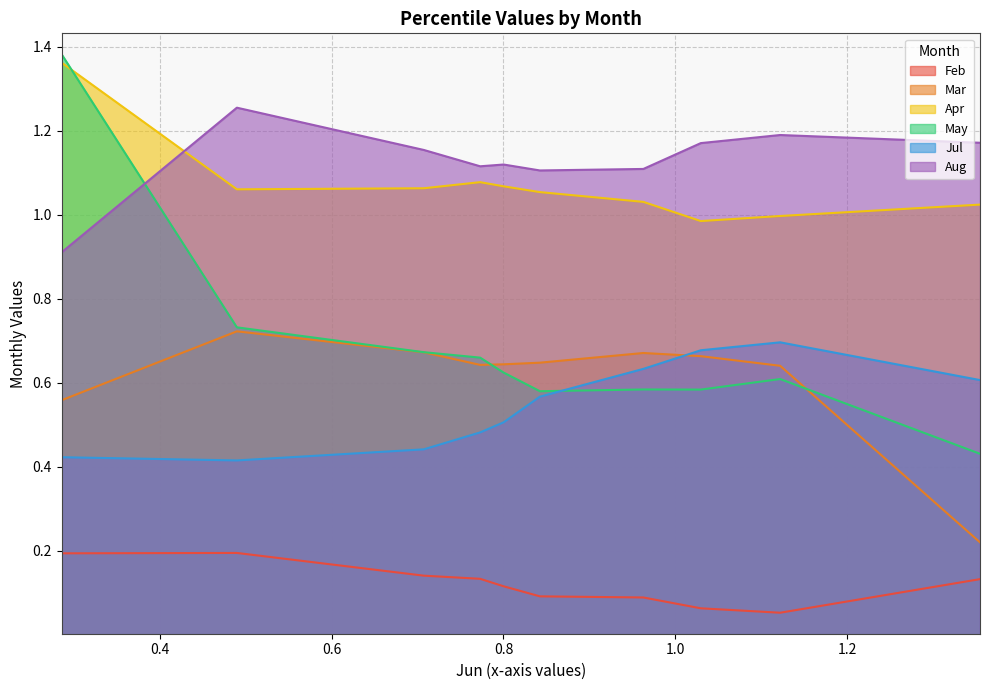

Which series has the largest total across all categories?

Aug